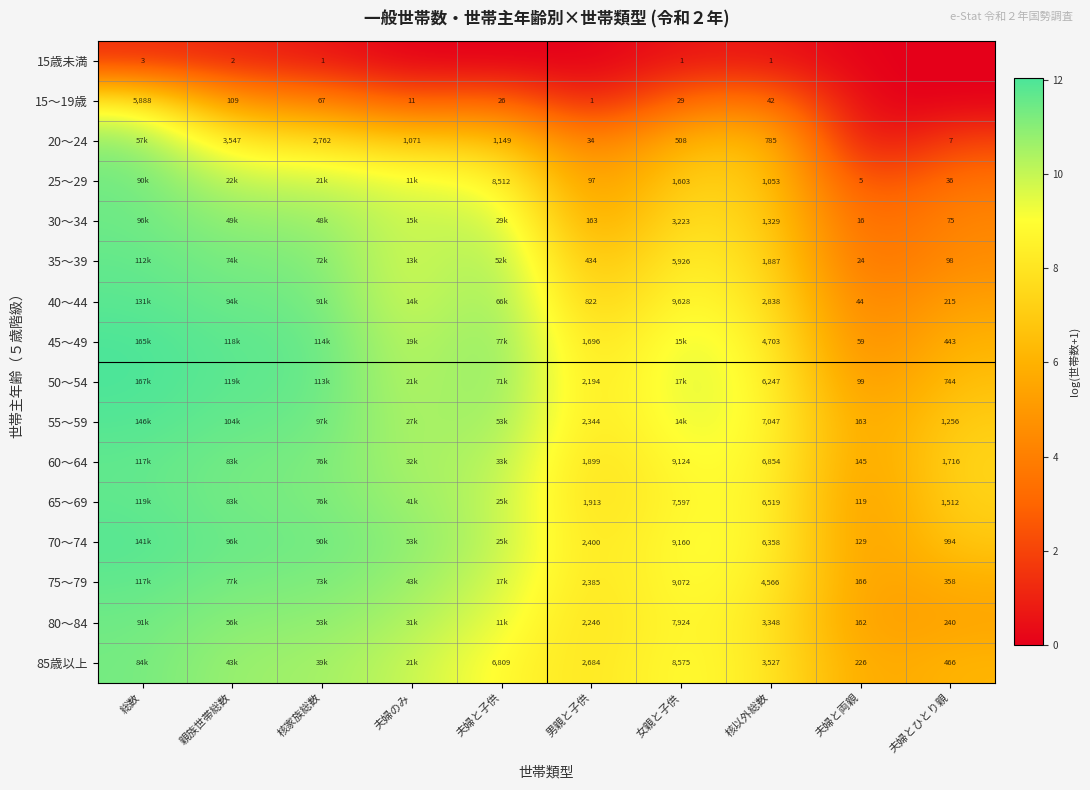

Rank the categories by 15歳未満 value from highest to lowest.

総数, 親族世帯総数, 核家族総数, 女親と子供, 核以外総数, 夫婦のみ, 夫婦と子供, 男親と子供, 夫婦と両親, 夫婦とひとり親